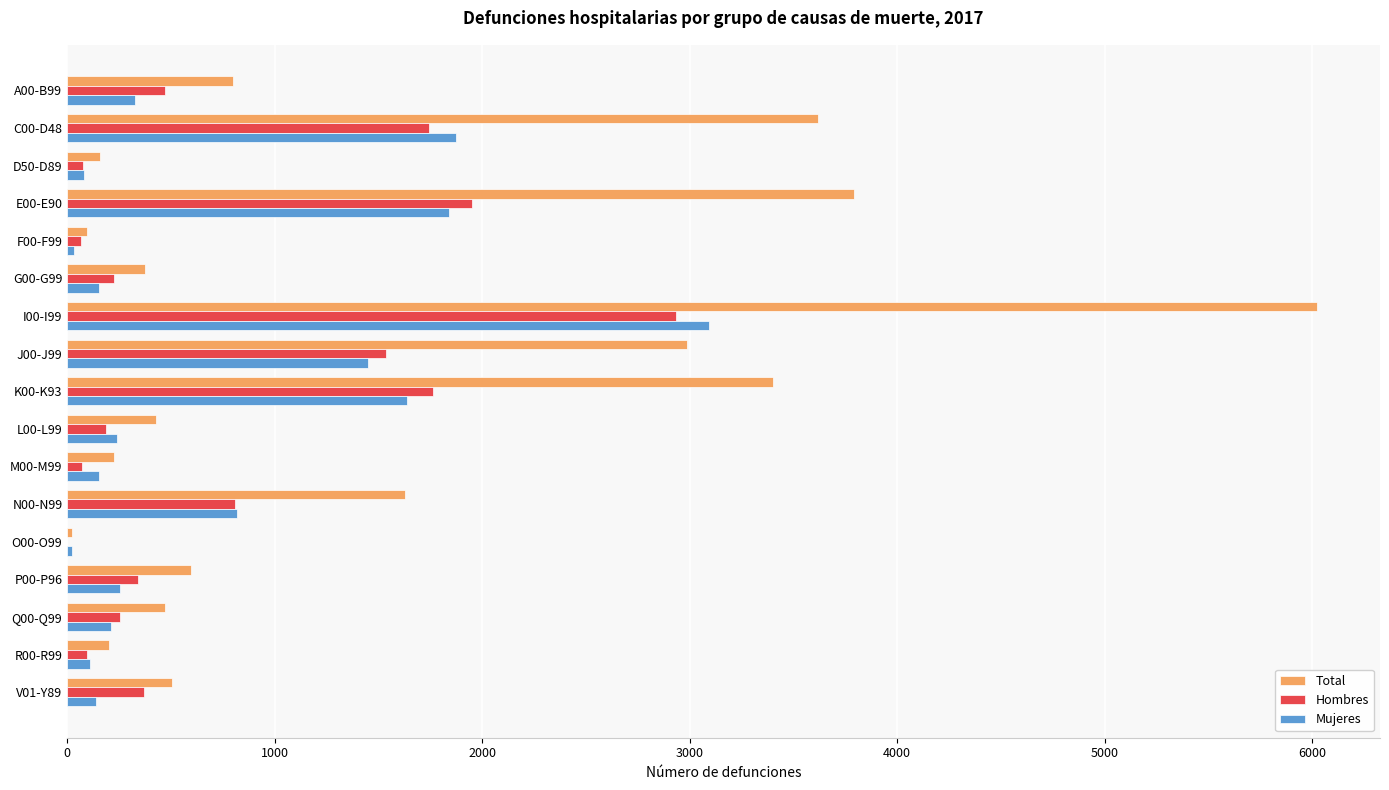

At which category is the sum across all series the highest?

I00-I99